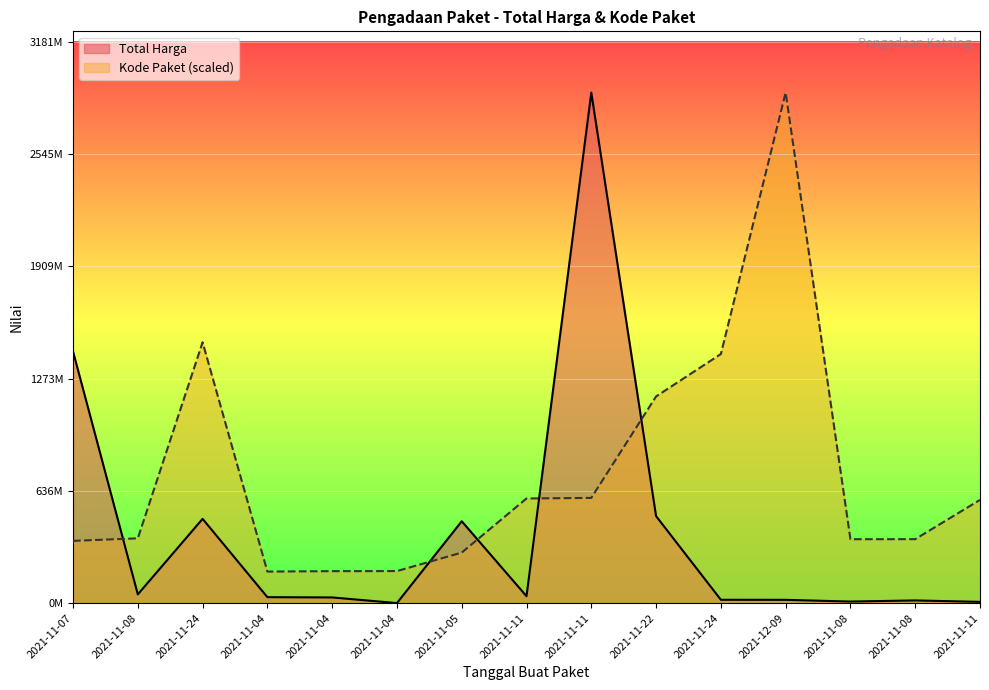

How many lines are shown in the chart?

2